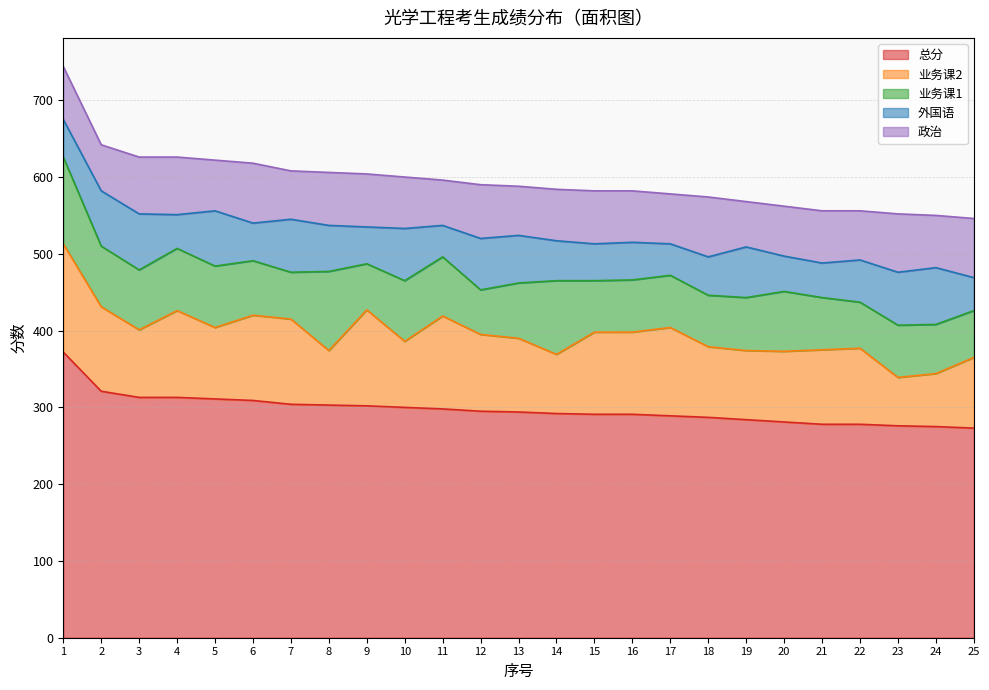

Reading left to right, list all the values displayed in this chart.

总分: 372	321	313	313	311	309	304	303	302	300	298	295	294	292	291	291	289	287	284	281	278	278	276	275	273
业务课2: 141	110	88	113	93	111	111	71	125	86	121	100	96	77	107	107	115	92	90	92	97	99	63	69	92
业务课1: 113	79	78	81	80	71	61	103	60	79	77	58	72	96	67	68	68	67	69	78	68	60	68	64	61
外国语: 49	72	73	44	72	49	69	60	48	68	41	67	62	52	48	49	41	50	66	46	45	55	69	74	43
政治: 69	60	74	75	66	78	63	69	69	67	59	70	64	67	69	67	65	78	59	65	68	64	76	68	77